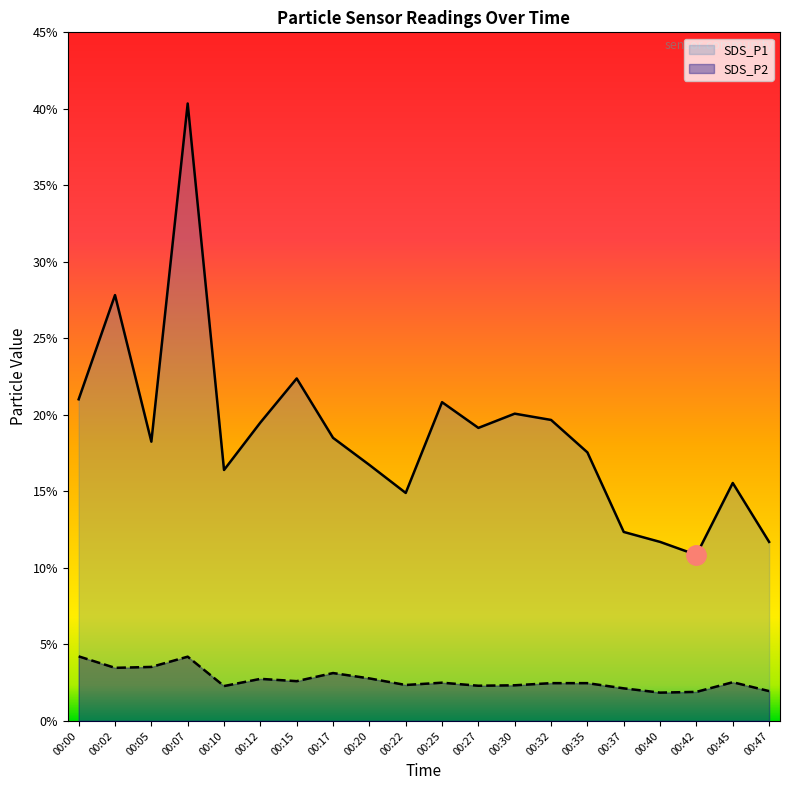

At how many categories does at least one series exceed 34?

1